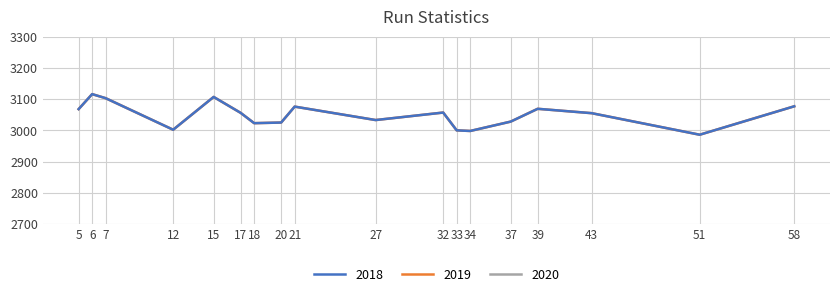

The NumNoHitEvents series shows 3028.0 at 37. True or false?

True